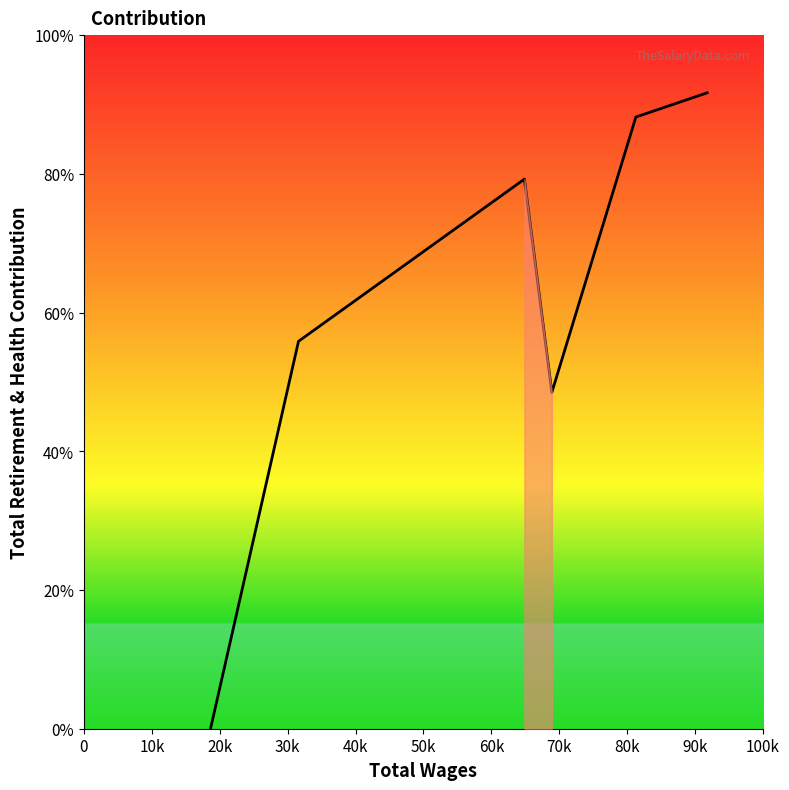

Does the chart have visible grid lines?

No